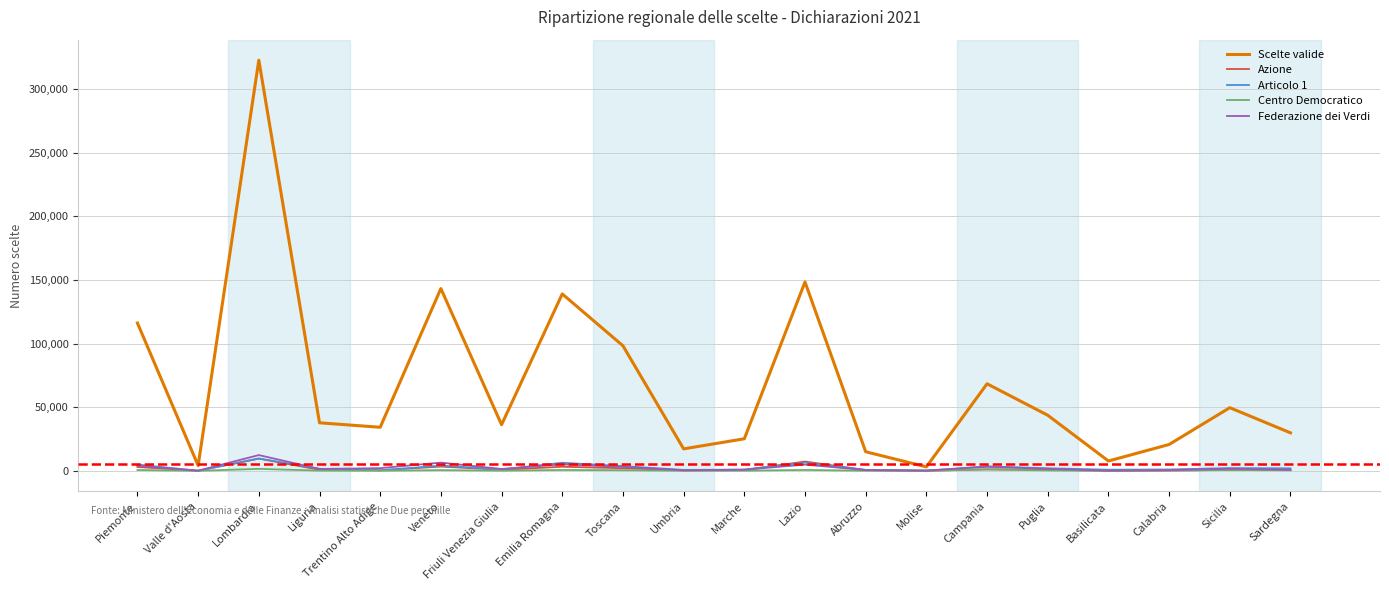

Between Emilia Romagna and Umbria, which series saw the biggest shift?

Scelte valide